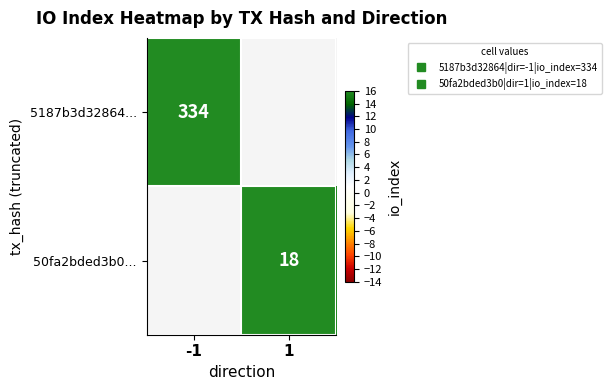

Between 1 and -1, which is larger?

-1